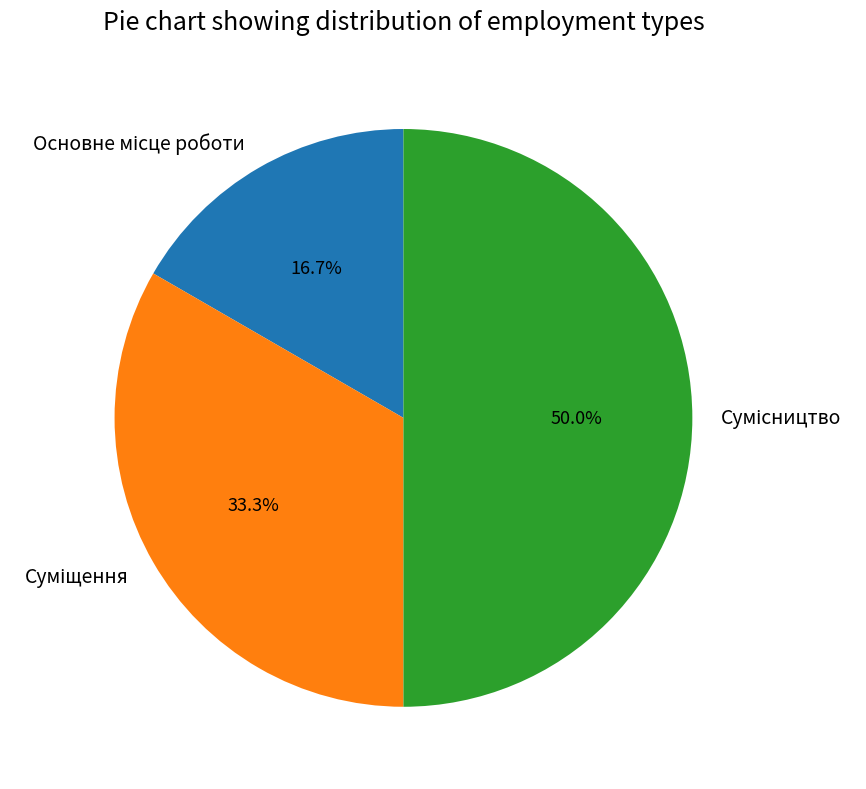

Rank the categories by value from lowest to highest.

Основне місце роботи, Суміщення, Сумісництво